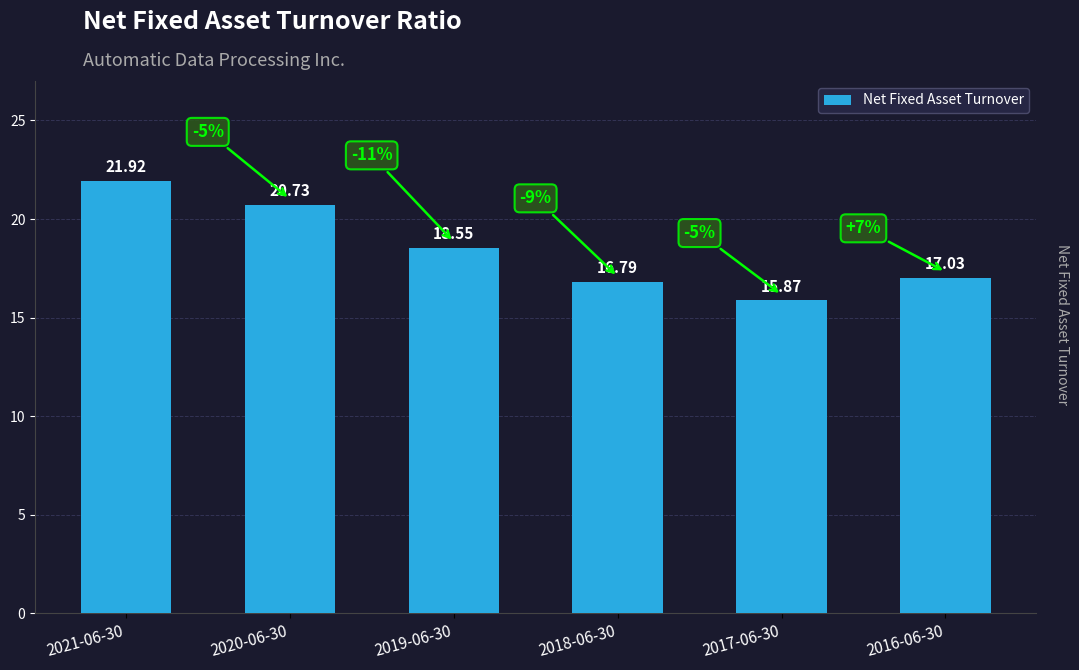

The chart shows a value of 21.9 at 2021-06-30. True or false?

True